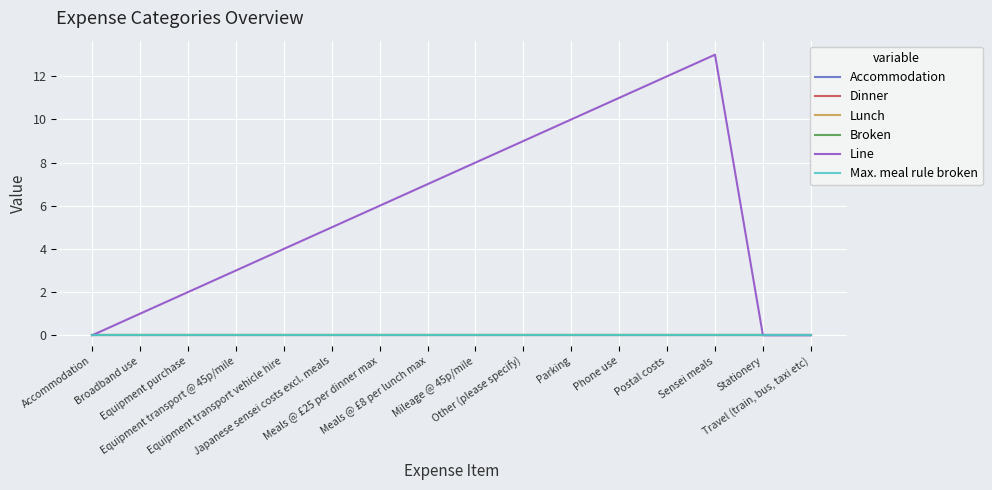

Which series has the largest total across all categories?

Line